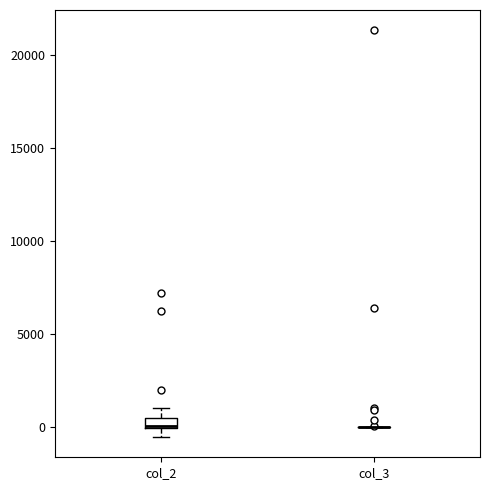

Where is the lower edge of the box for col_2 on the y-axis? The values are not printed on the chart, so give them approximately, as read against the axis.

0